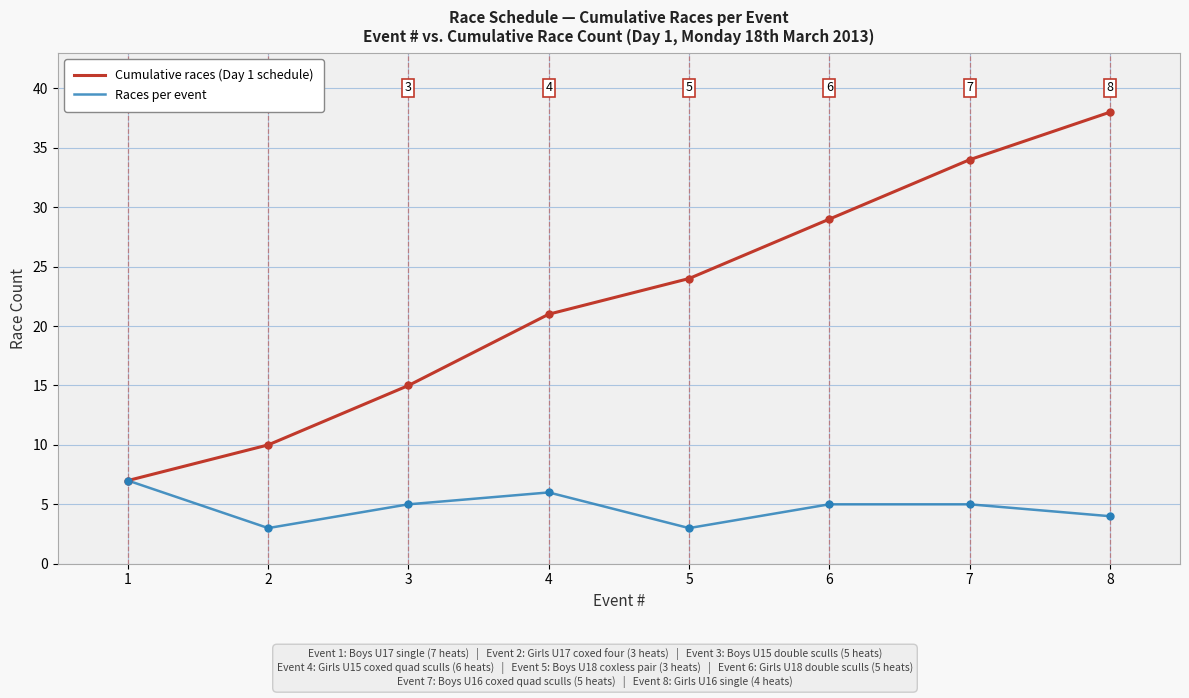

Reading left to right, list all the values displayed in this chart.

Cumulative races (Day 1 schedule): 7	10	15	21	24	29	34	38
Races per event: 7	3	5	6	3	5	5	4